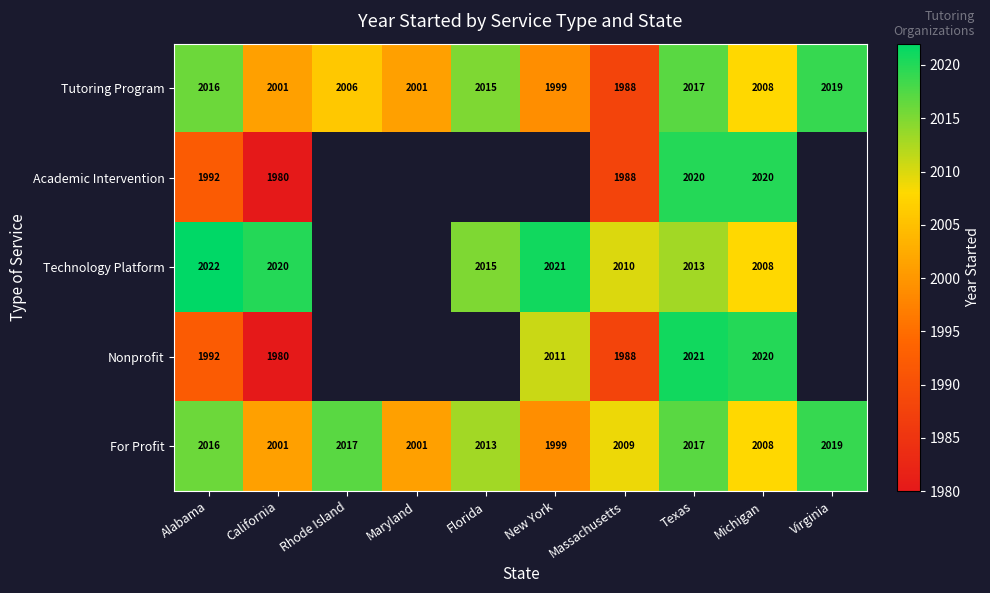

How many categories are shown in the chart?

10